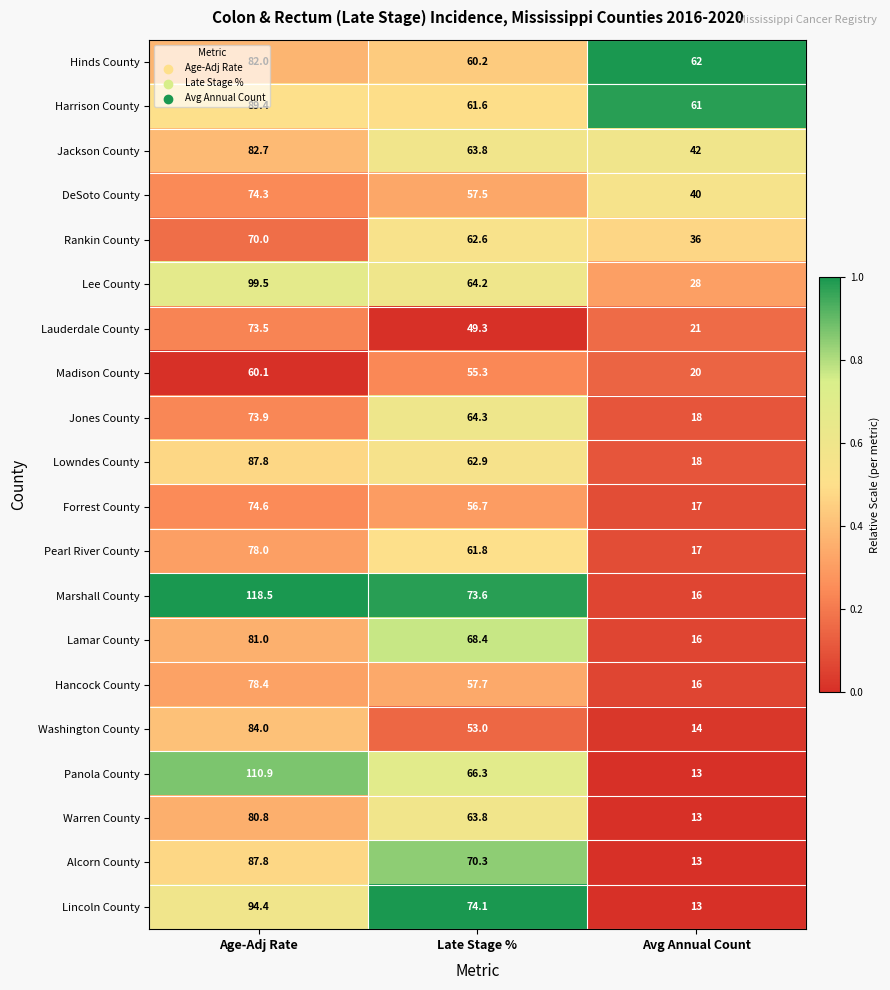

Is the value of Harrison County at Avg Annual Count greater than the value of Madison County at Late Stage %?

Yes